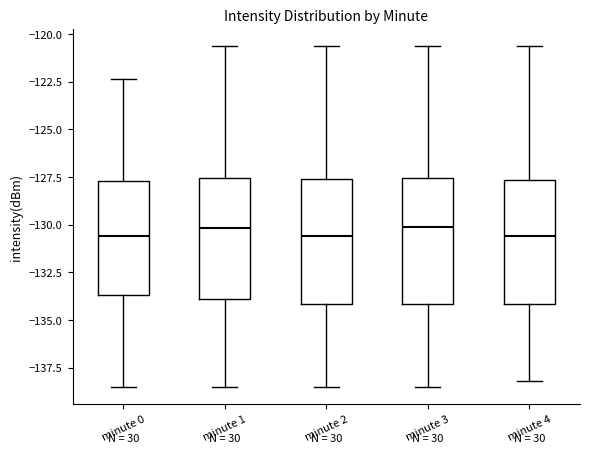

Reading left to right, read every box against the y-axis: the position of its median line, the range the box covers, and the ends of its whiskers. The values are not printed on the chart, so give them approximately, as read against the axis.

minute 0: median -130.5, box -133.5 to -127.5, whiskers -138.5 to -122.5
minute 1: median -130.0, box -134.0 to -127.5, whiskers -138.5 to -120.5
minute 2: median -130.5, box -134.0 to -127.5, whiskers -138.5 to -120.5
minute 3: median -130.0, box -134.0 to -127.5, whiskers -138.5 to -120.5
minute 4: median -130.5, box -134.0 to -127.5, whiskers -138.0 to -120.5